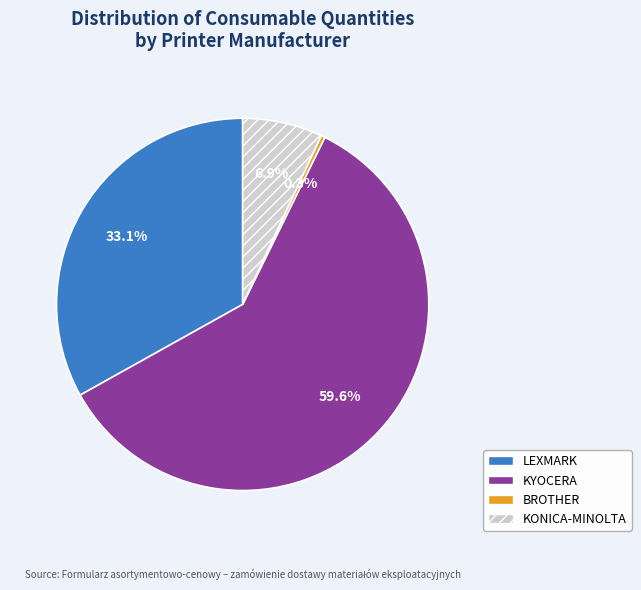

Count the number of slices in the pie.

4